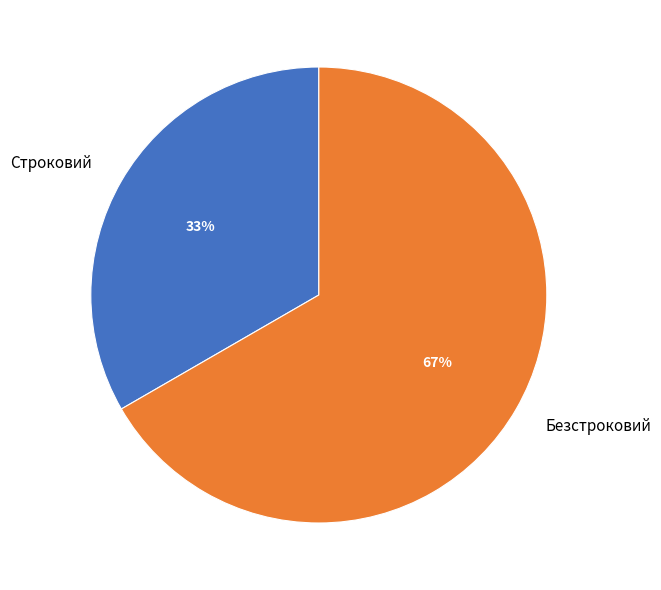

Which slice is the largest?

Безстроковий